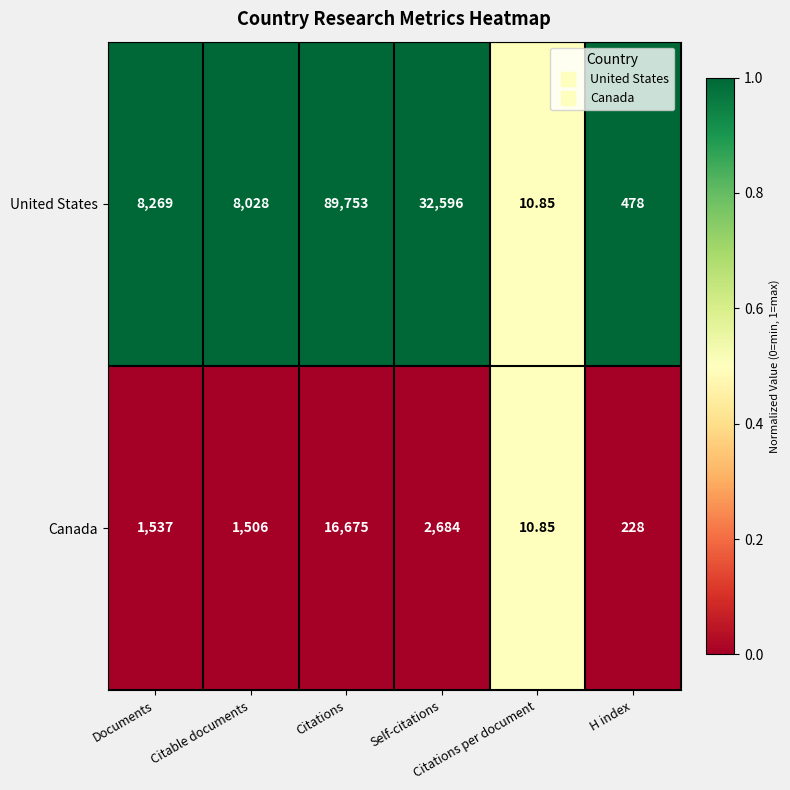

List the series in order of their overall mean, lowest first.

Canada, United States